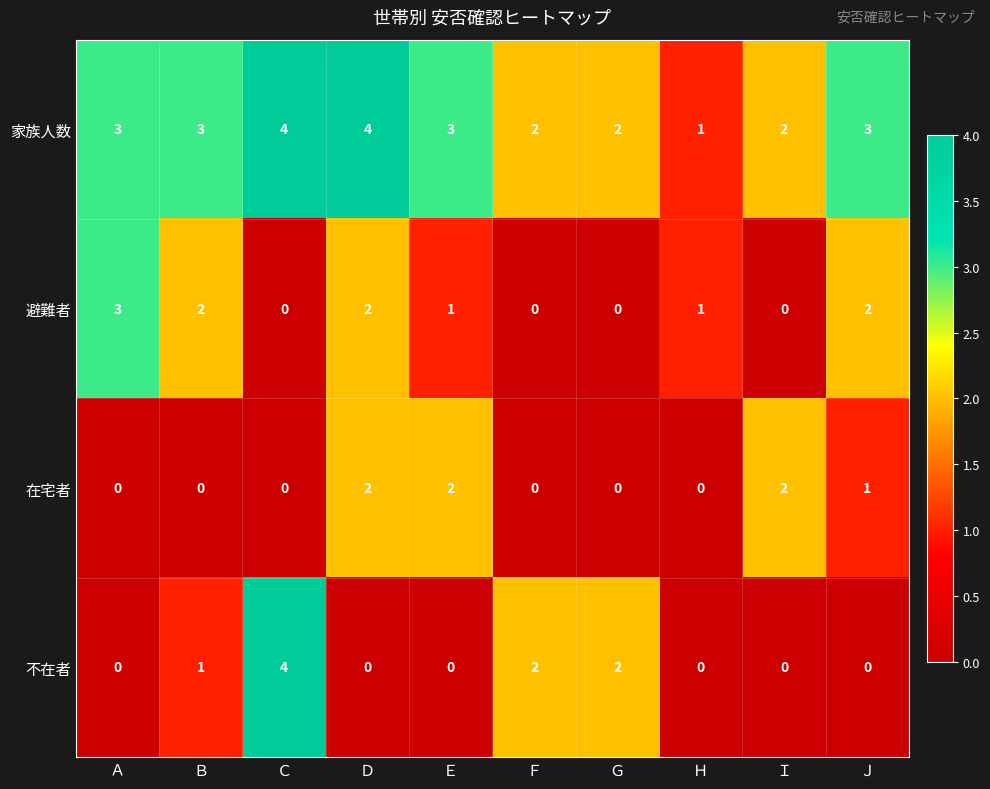

How many 避難者 values are between 0 and 2?

9